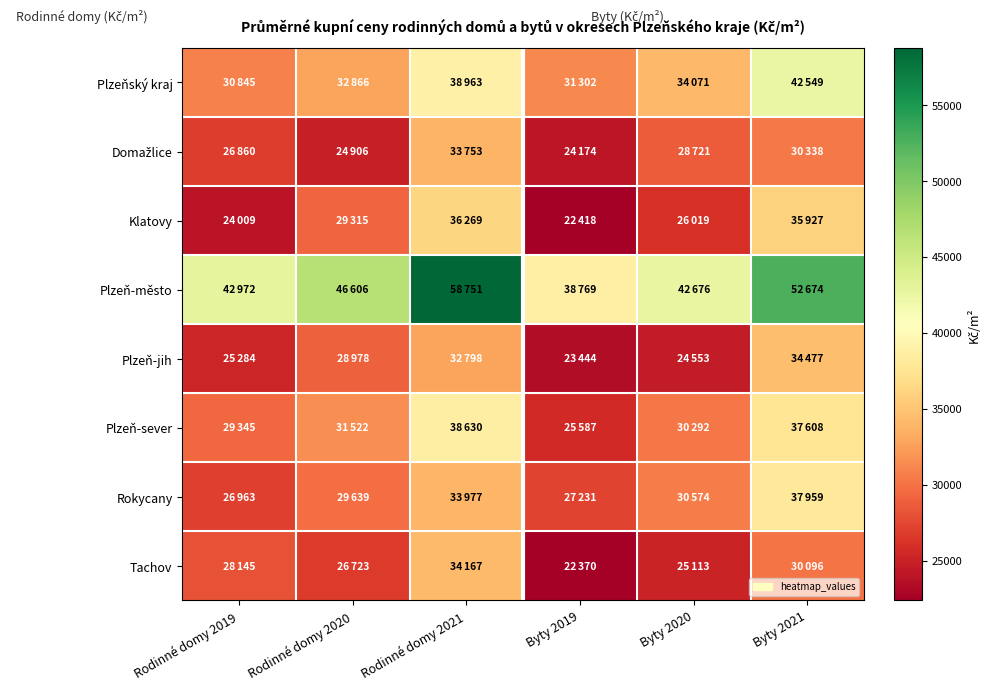

Which series has the widest spread of values?

Plzeň-město